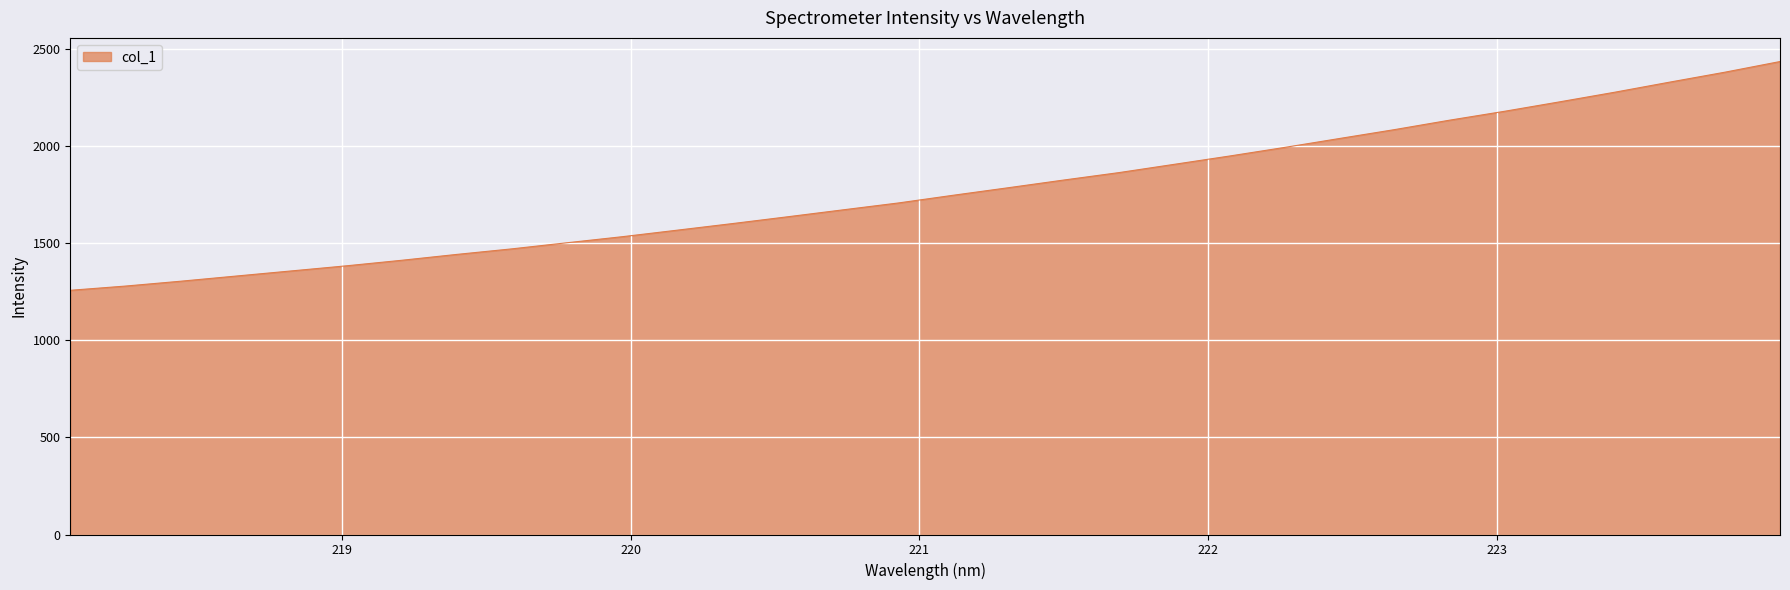

What is the maximum value shown in the chart?

2435.0